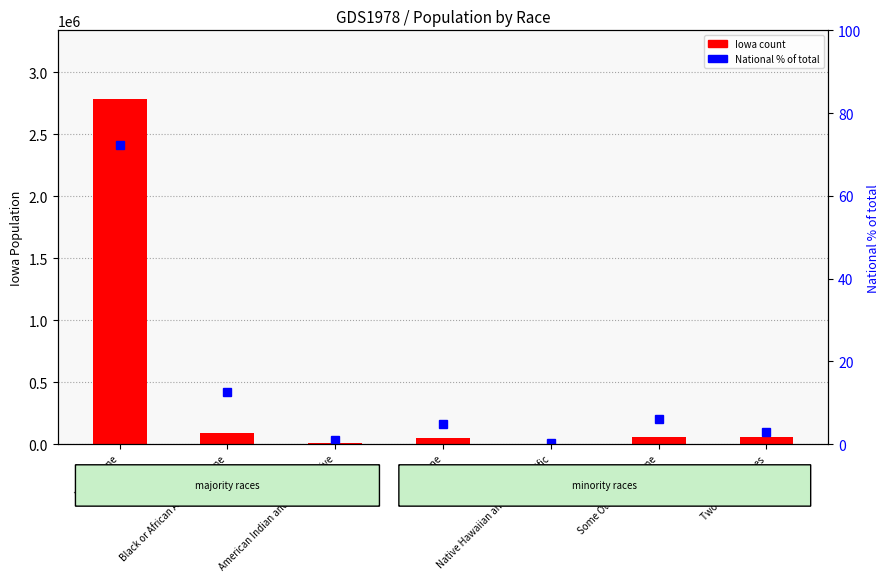

What is the label of the 5th bar from the right?

American Indian and Alaska Native